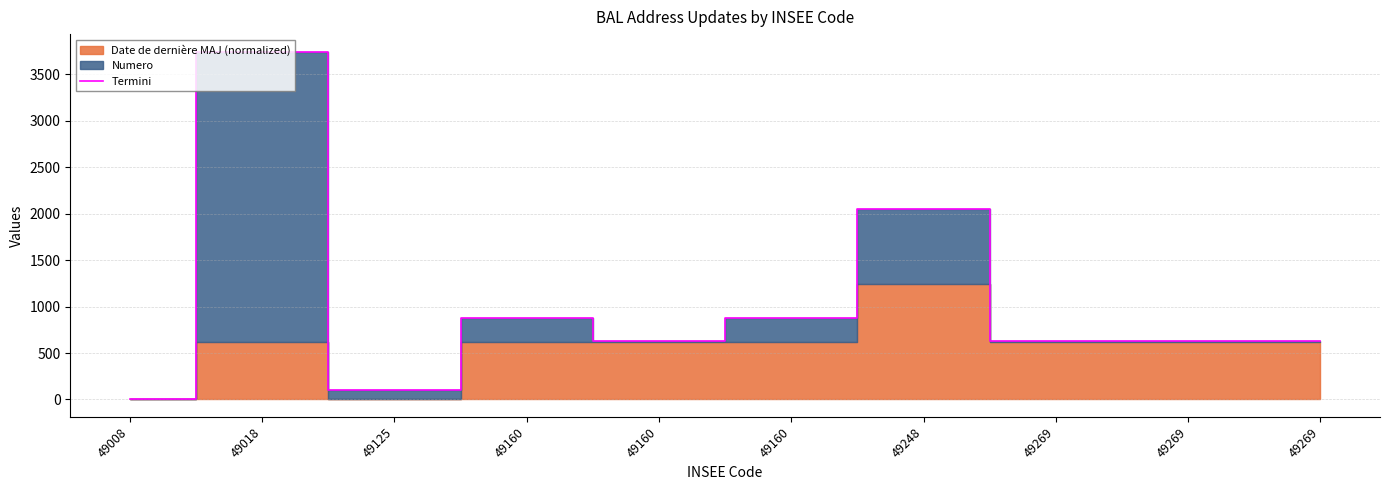

The value at 49269 is 630.2. True or false?

True